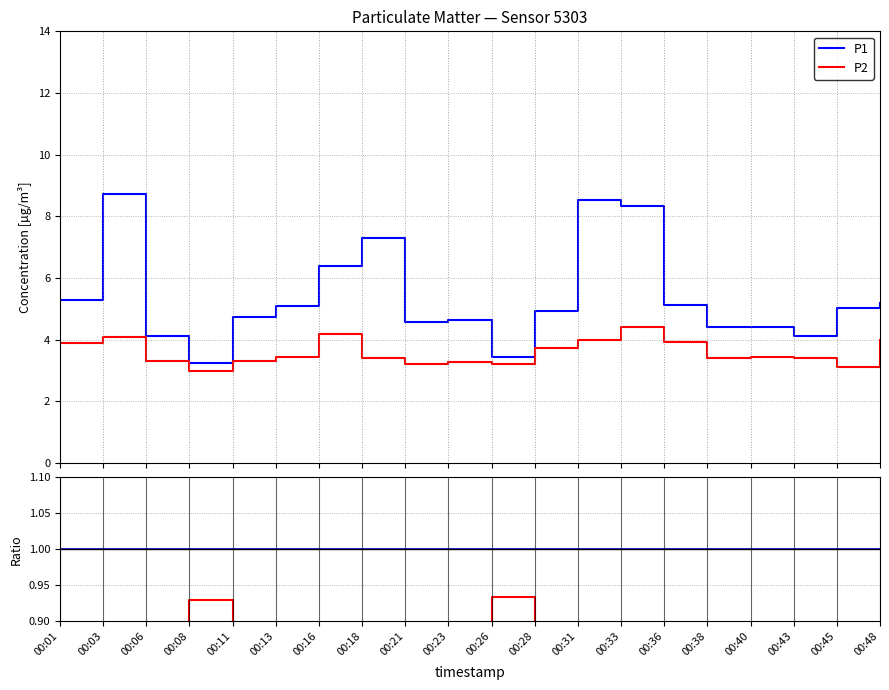

Which series has the largest range (max minus min)?

P1